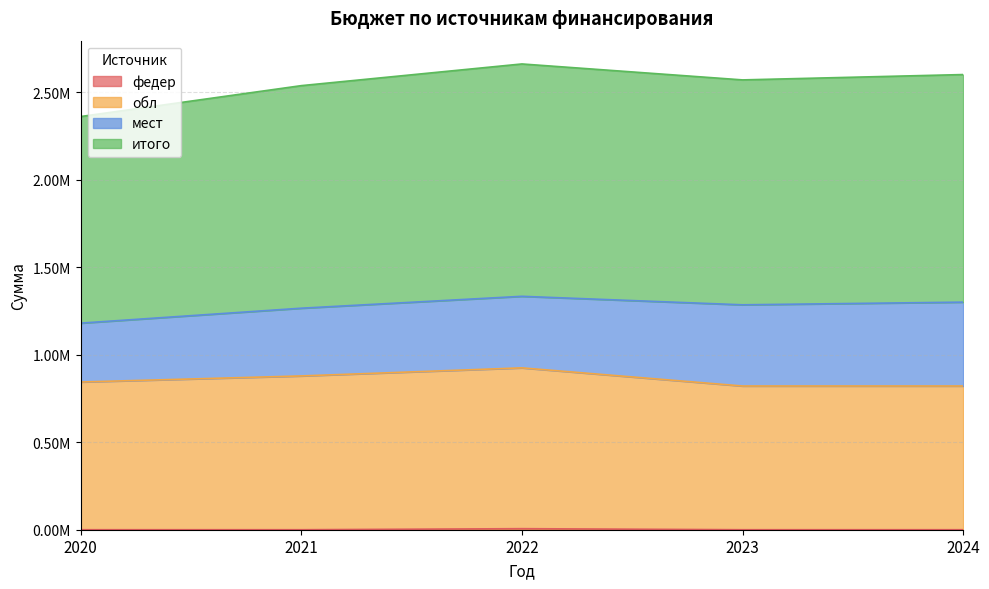

True or false: итого has a value of 1141934.9 at 2020.

False